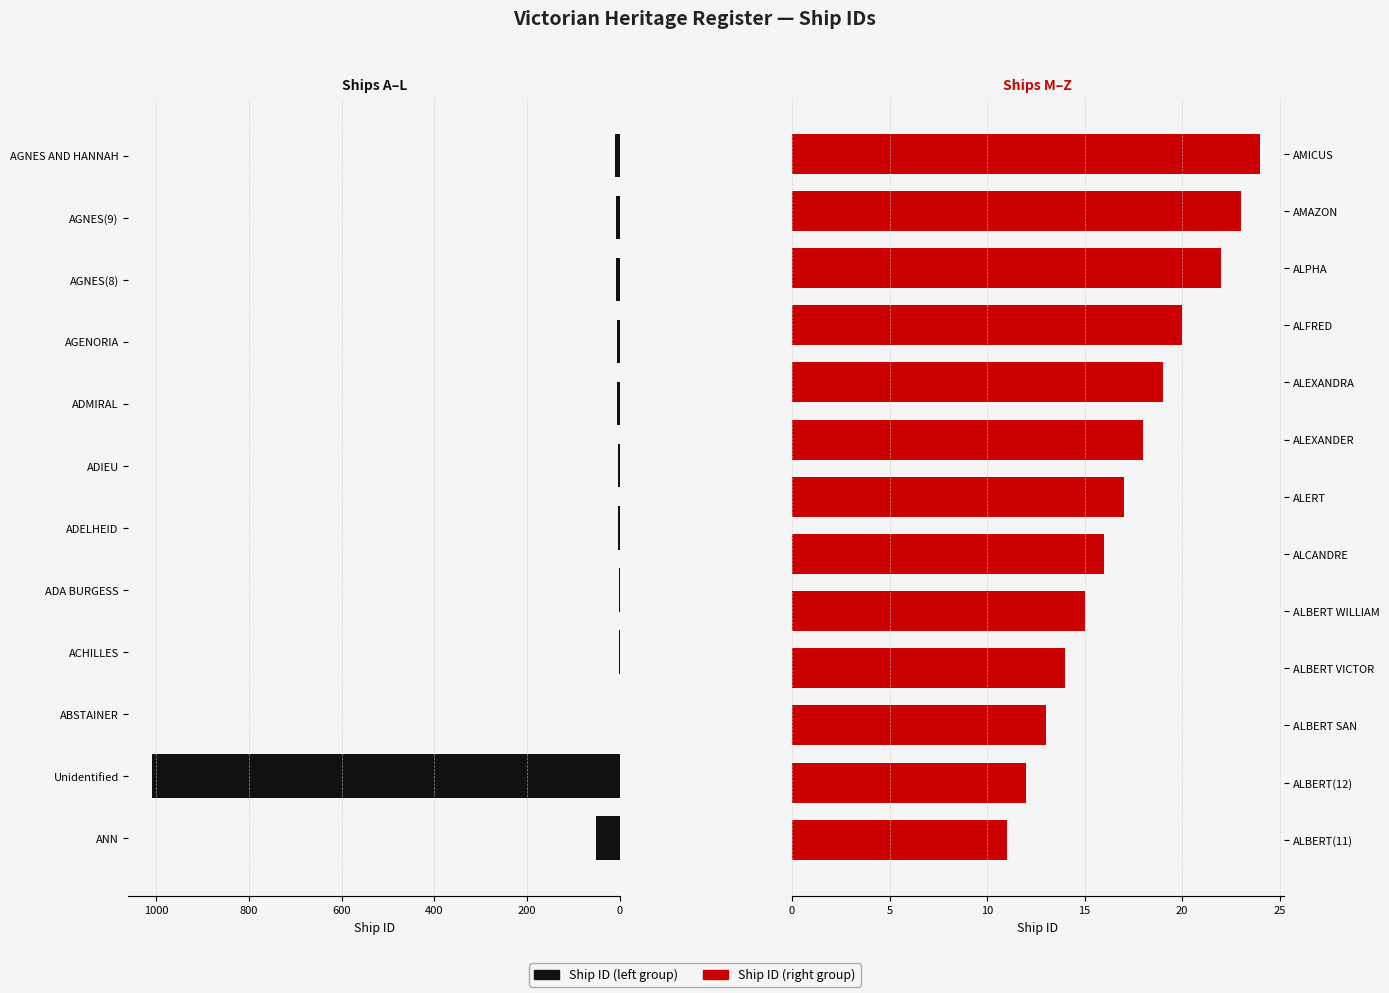

How many data points are less than 13?

12